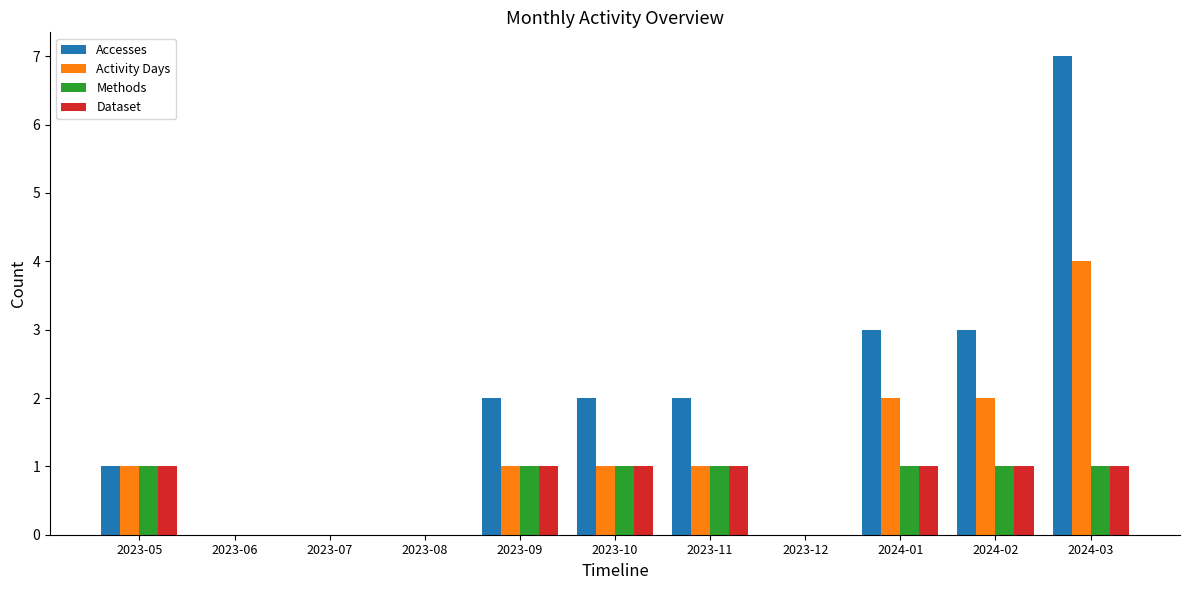

The Methods series shows 0 at 2023-07. True or false?

True